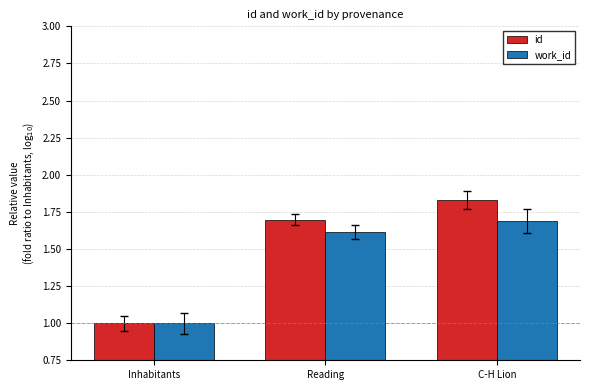

At which category is the sum across all series the highest?

C-H Lion